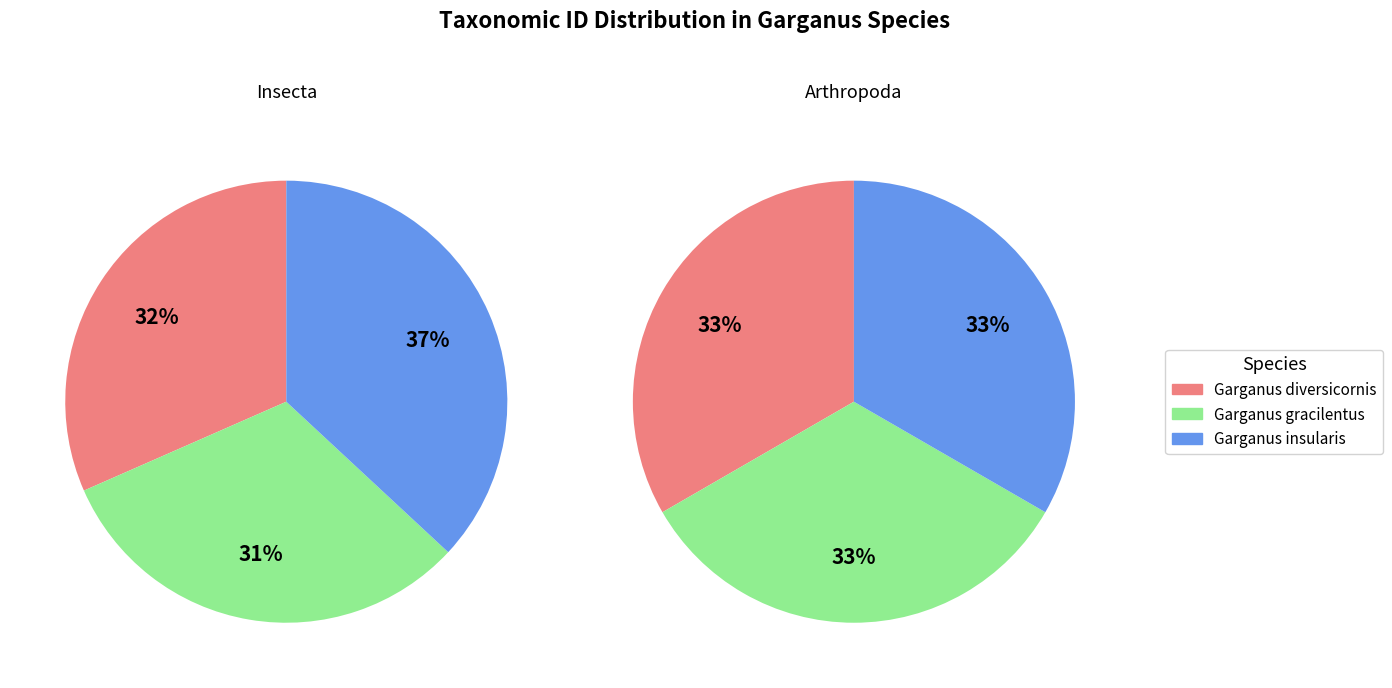

Count the number of slices in the pie.

3